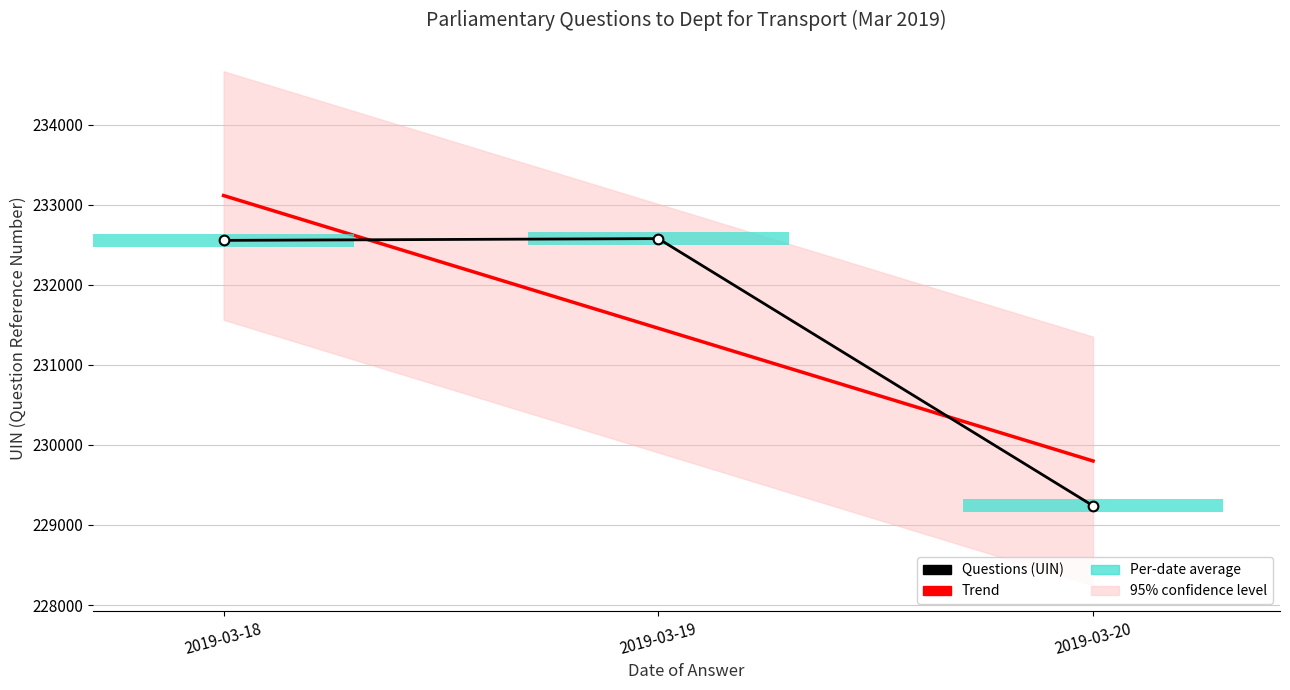

What is the difference between the Trend values at 2019-03-20 and 2019-03-18?

3316.2